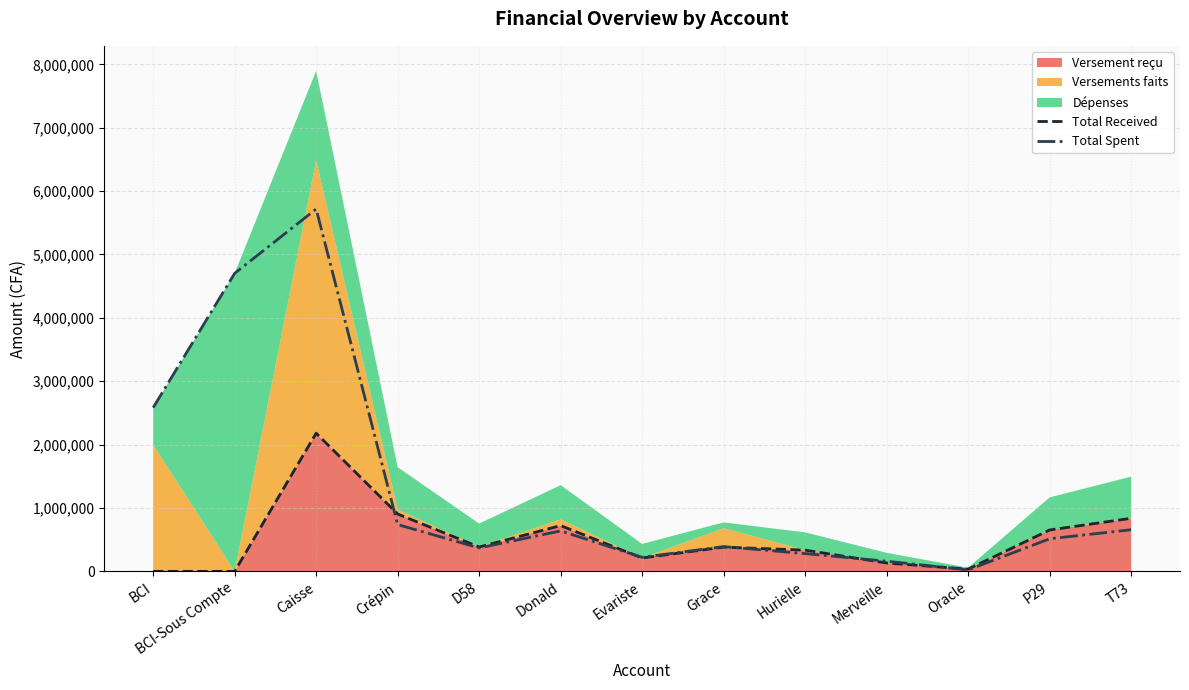

Where is Total Spent nearest to the value 2870297?

BCI